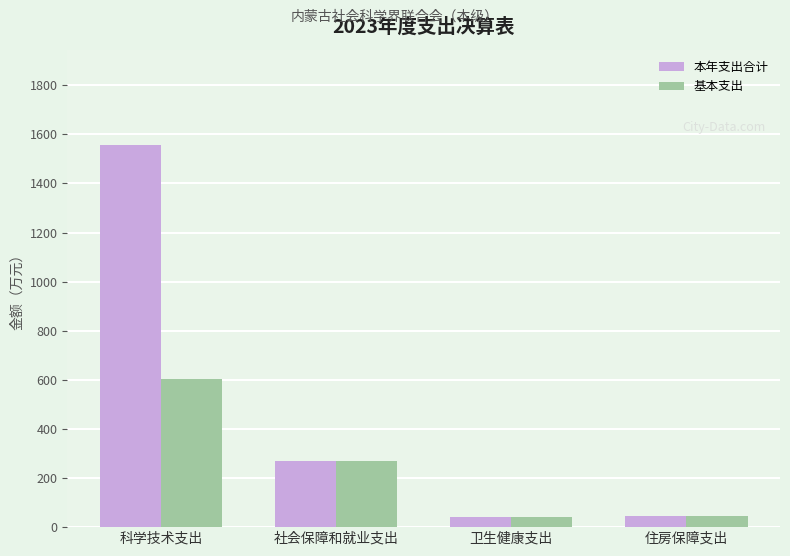

What position from the left is 科学技术支出?

1